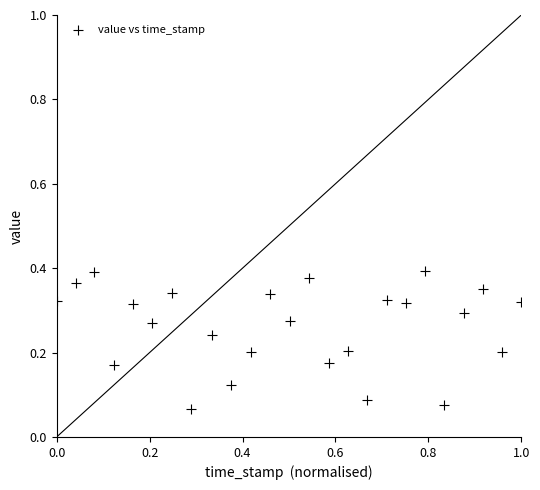

What is the range of X values (max minus min)?

1.0